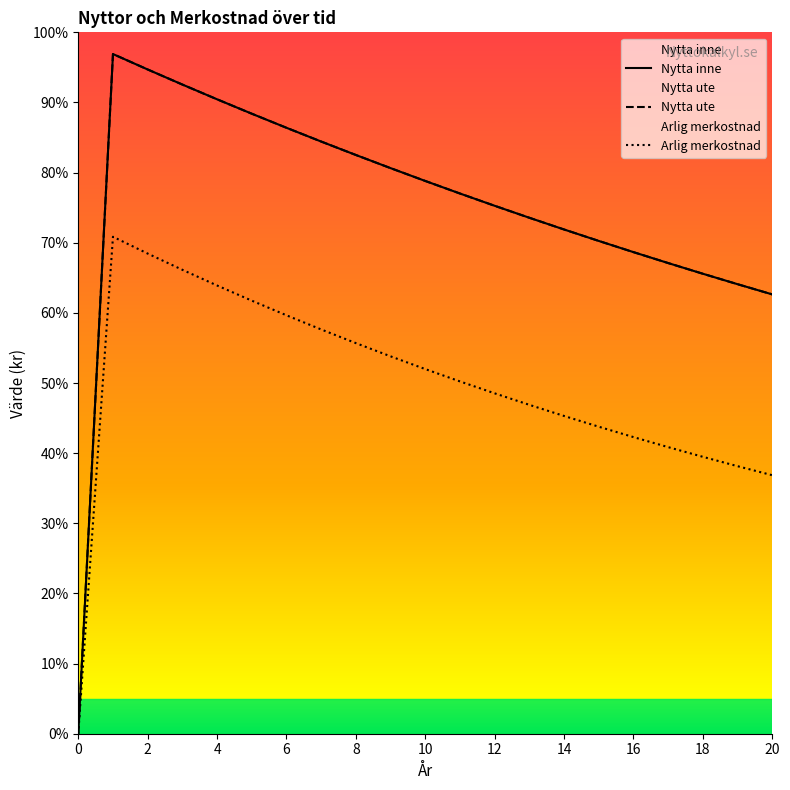

At which label is Nytta inne closest to 43606?

20